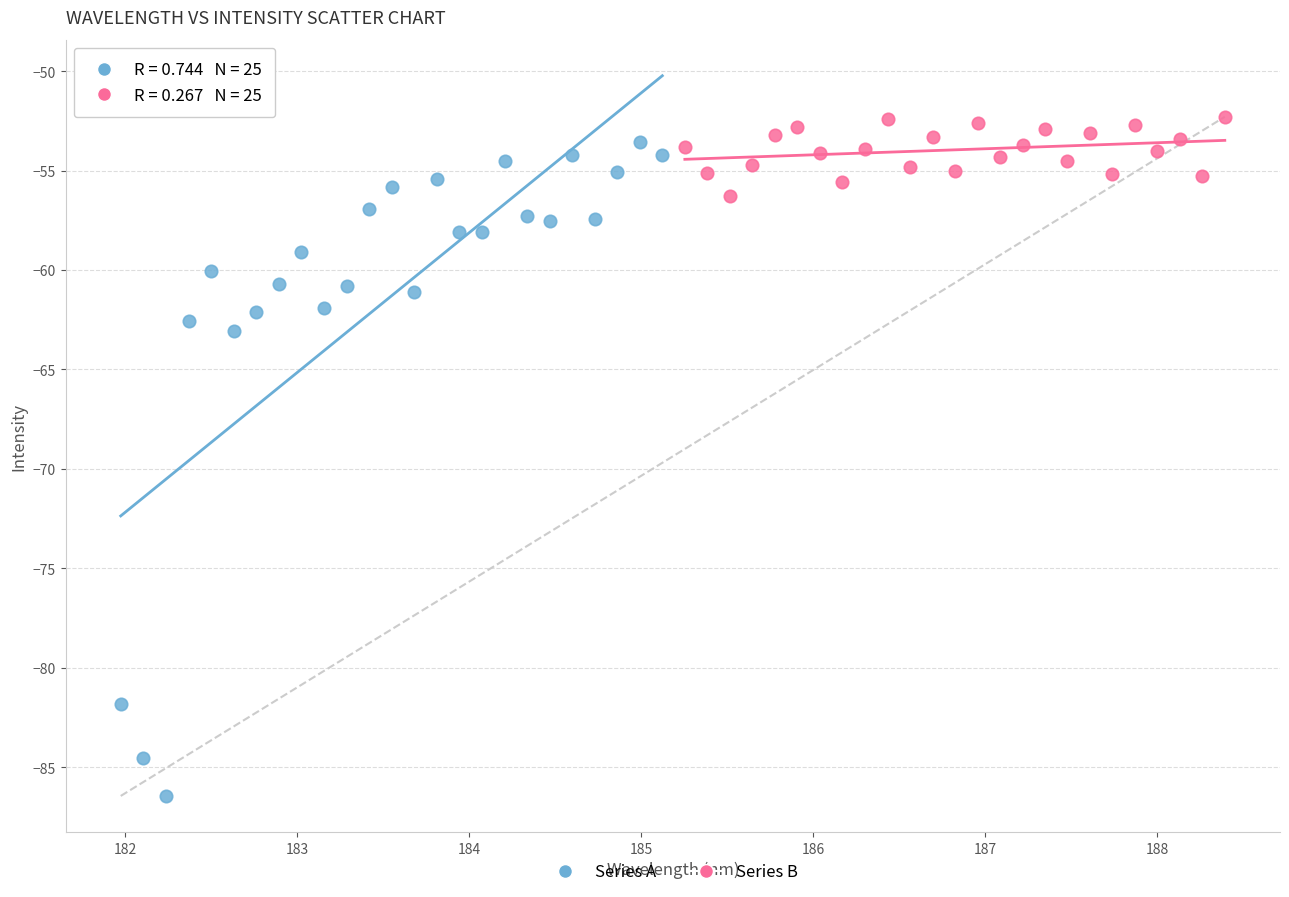

Which series has the widest spread of Y values?

Series A